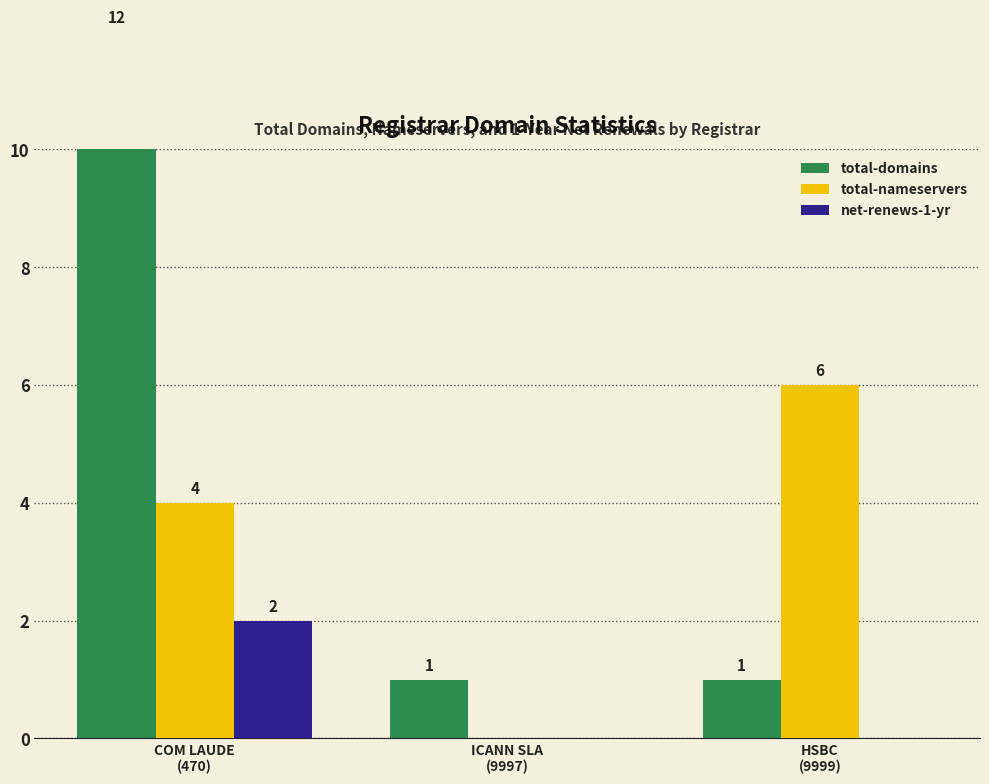

Are the bars horizontal?

No